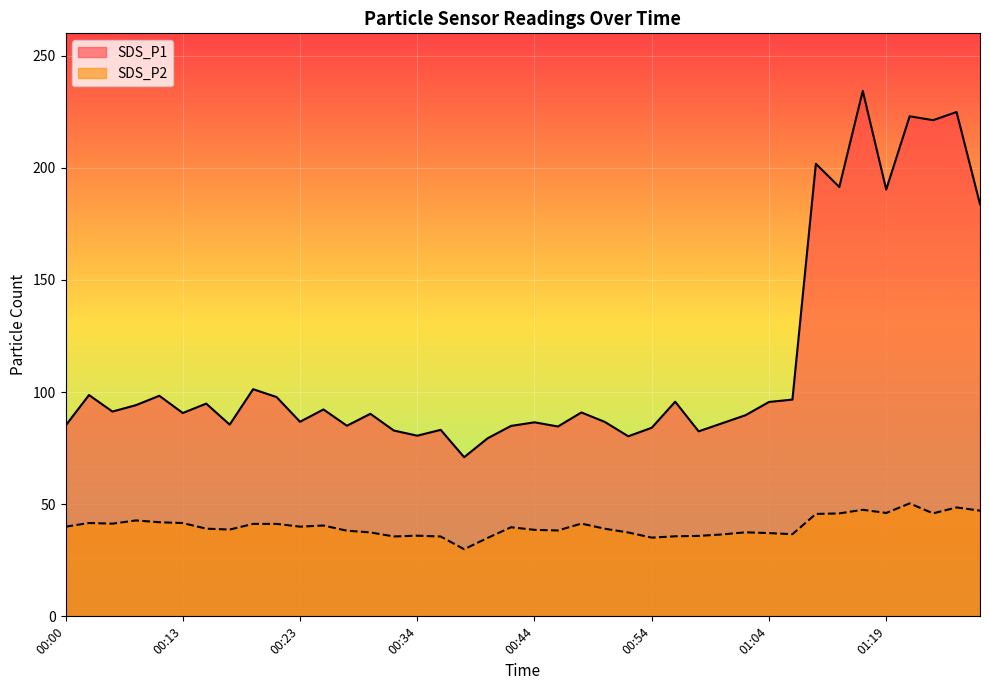

What is the total value across all series at 00:54?

119.2